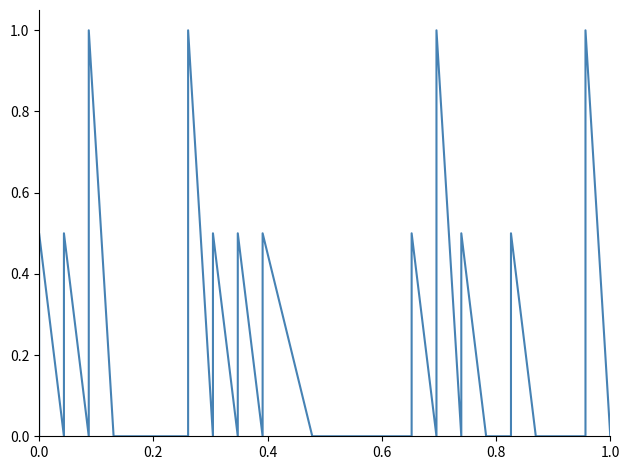

True or false: the data has more than 0 interior local peaks.

True